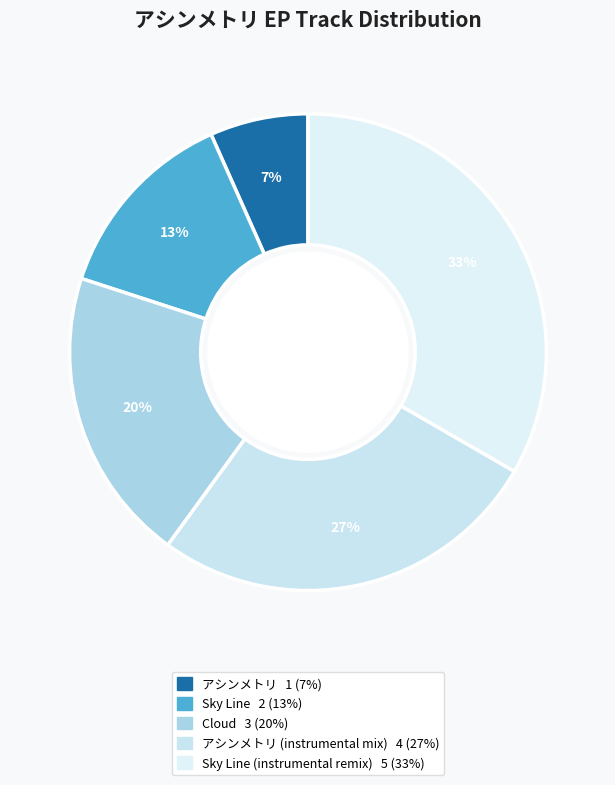

To the nearest percent, what is the average slice percentage?

20%